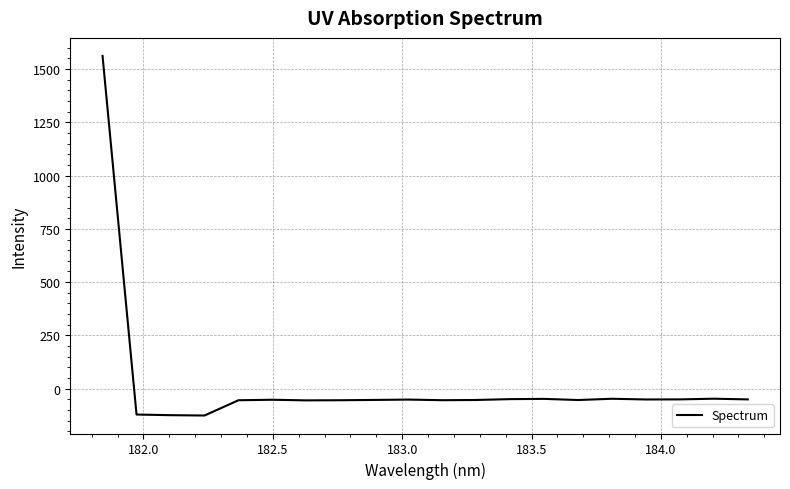

What is the sum of all values?

365.1